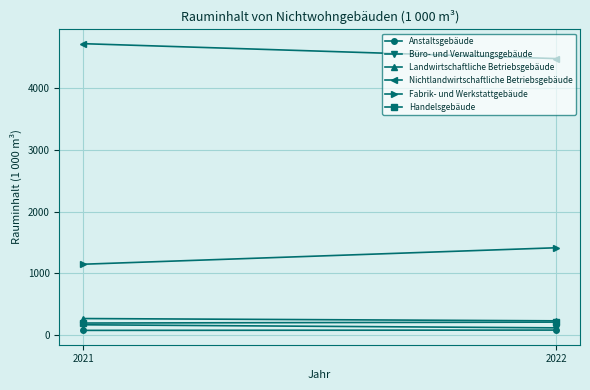

At which category is the sum across all series the highest?

2021